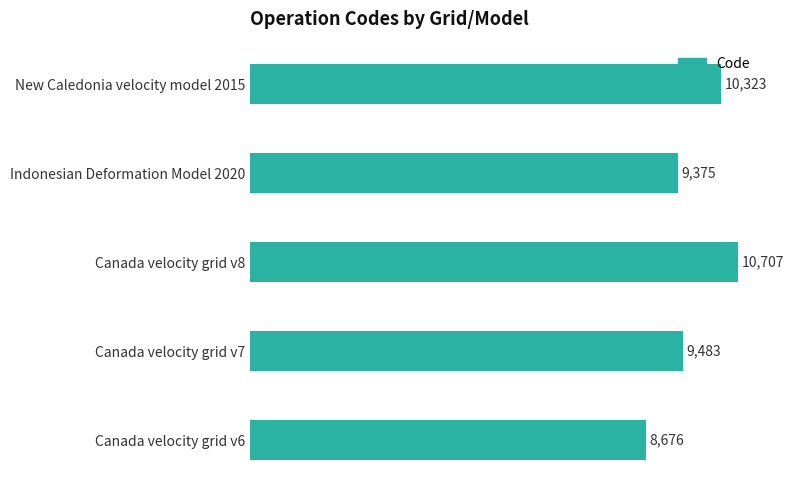

List the labels in order of value, largest first.

Canada velocity grid v8, New Caledonia velocity model 2015, Canada velocity grid v7, Indonesian Deformation Model 2020, Canada velocity grid v6